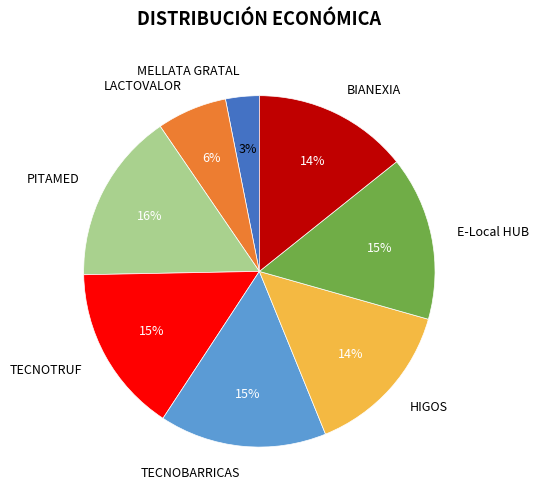

Combined, do LACTOVALOR and PITAMED account for over 50%?

No